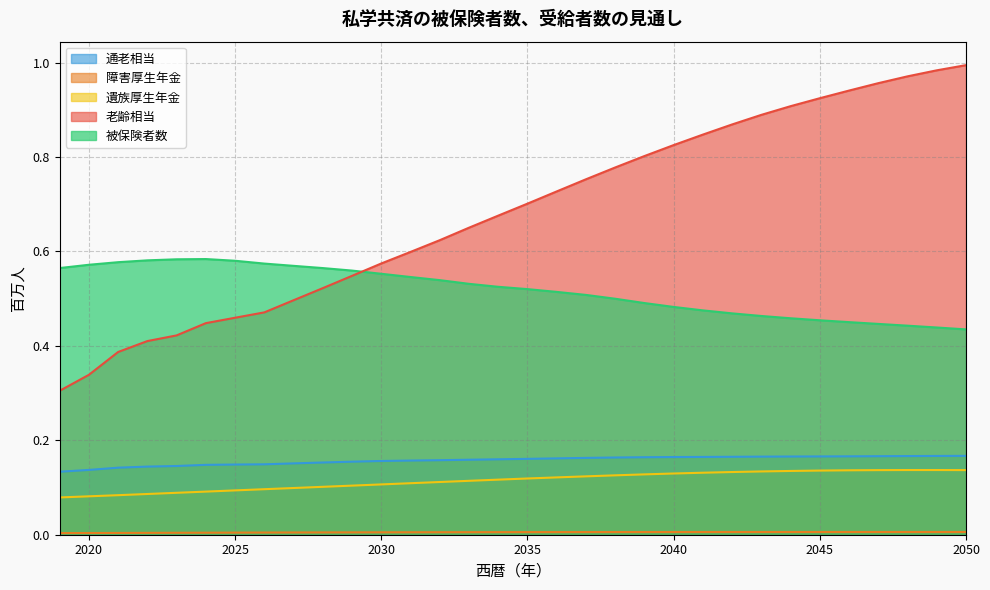

True or false: 被保険者数 and 通老相当 cross at least once.

False